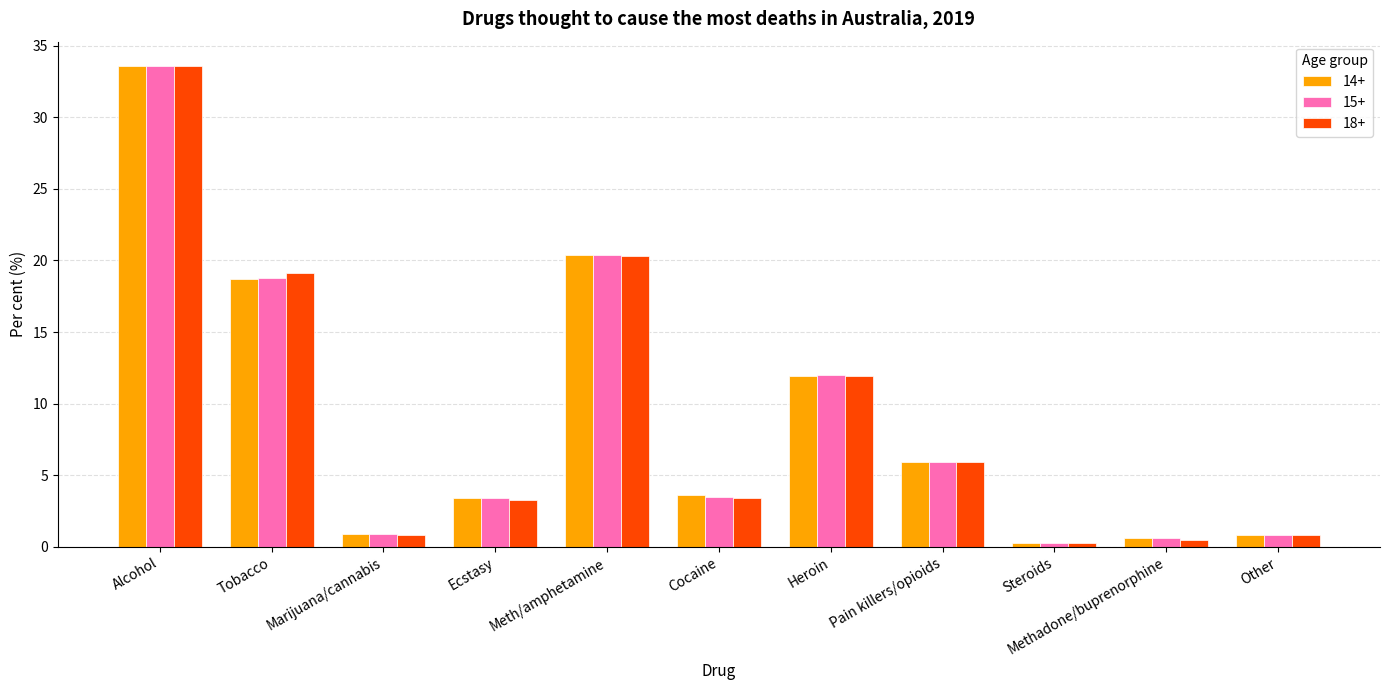

How many categories are shown in the chart?

11